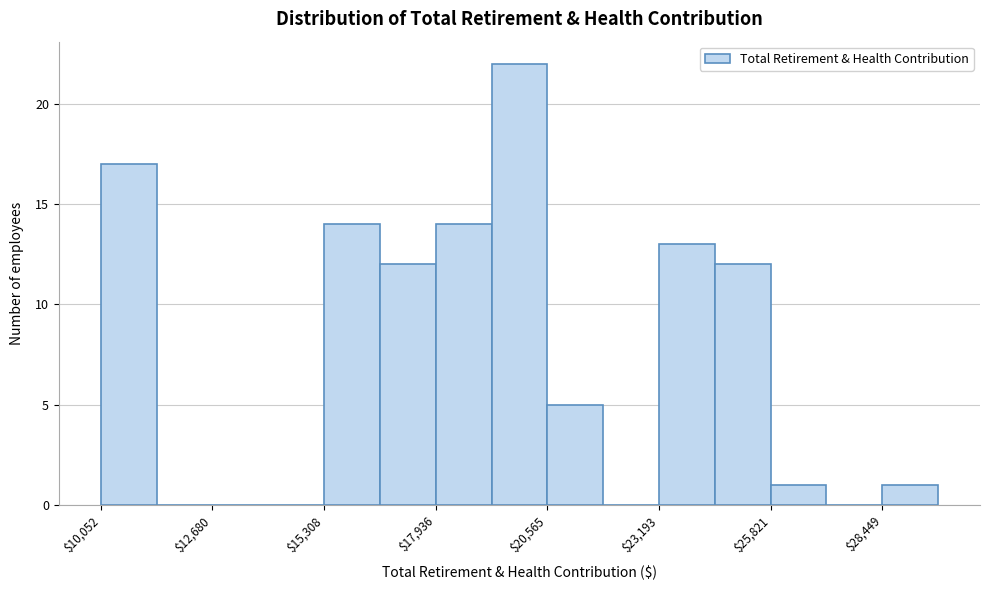

Read against the x-axis, roughly where is the centre of the tallest bar?

20000